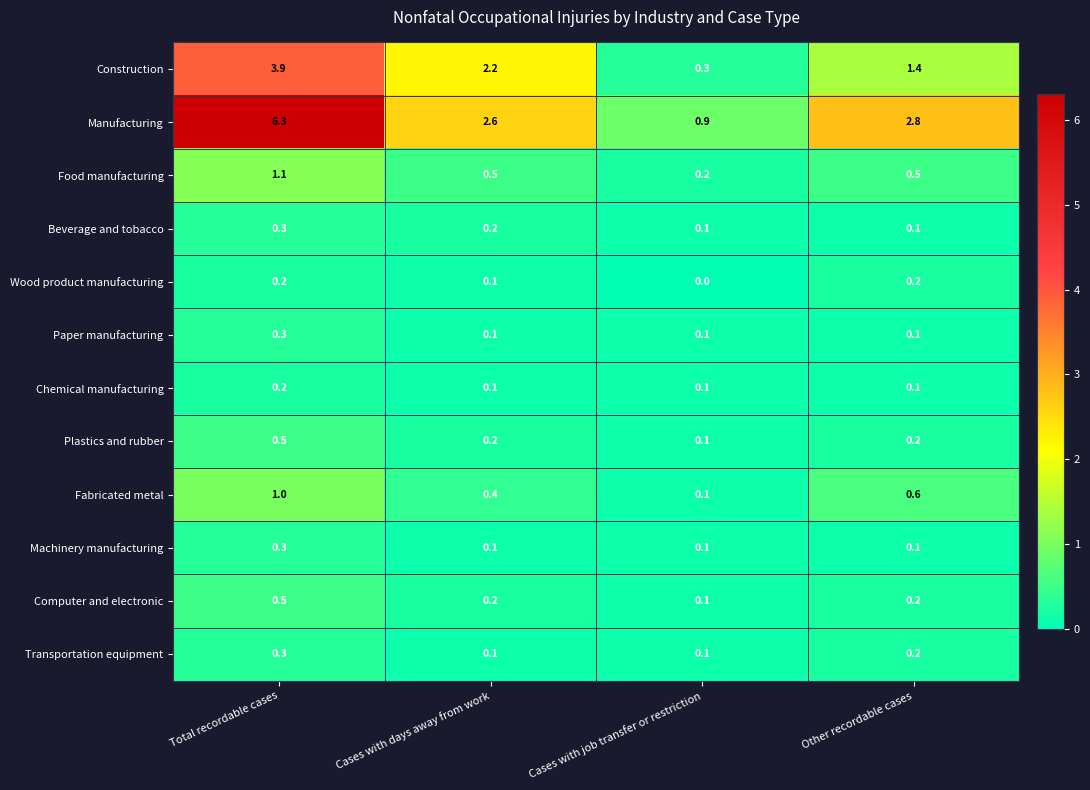

At which label does Computer and electronic reach its peak?

Total recordable cases